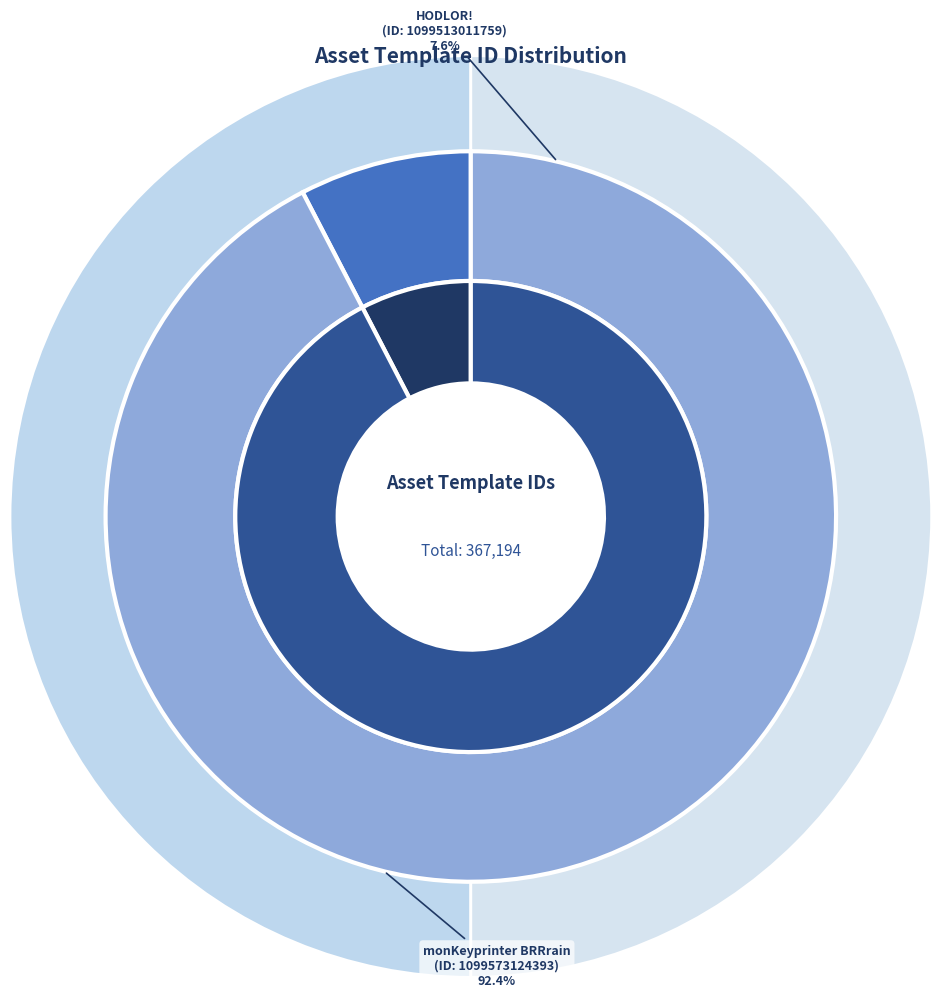

Rank the categories by value from lowest to highest.

1099513011759, 1099573124393